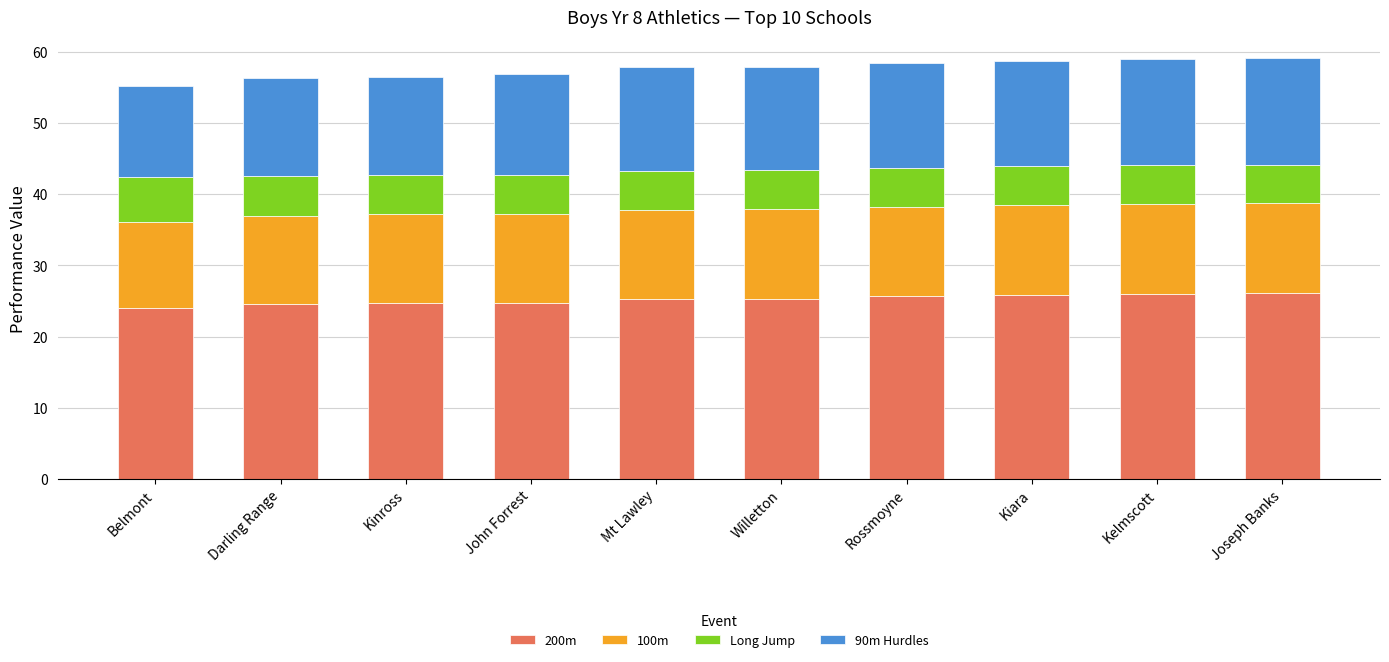

What is the difference between the maximum and minimum values in the 200m series?

2.1